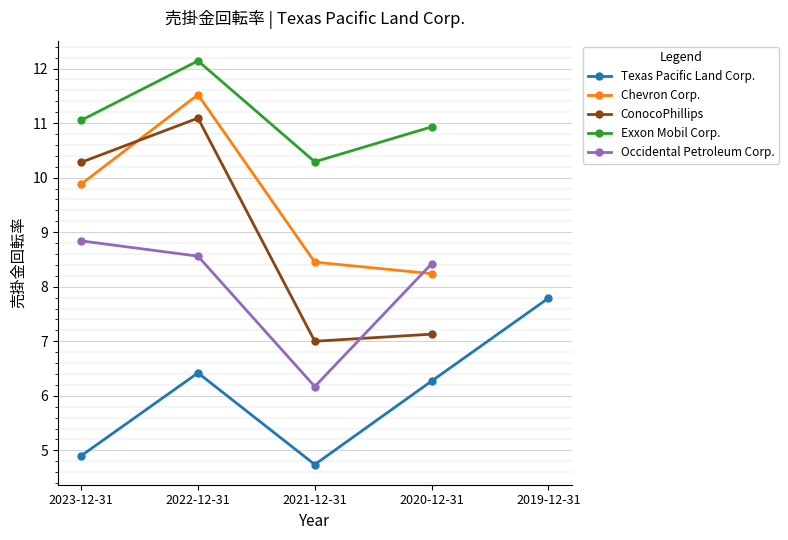

Which series has the largest total across all categories?

Exxon Mobil Corp.